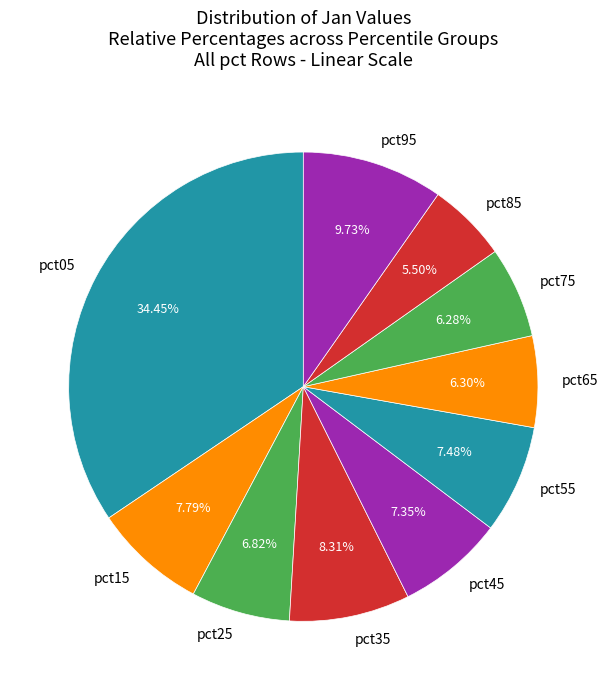

To the nearest percent, what is the average slice percentage?

10%